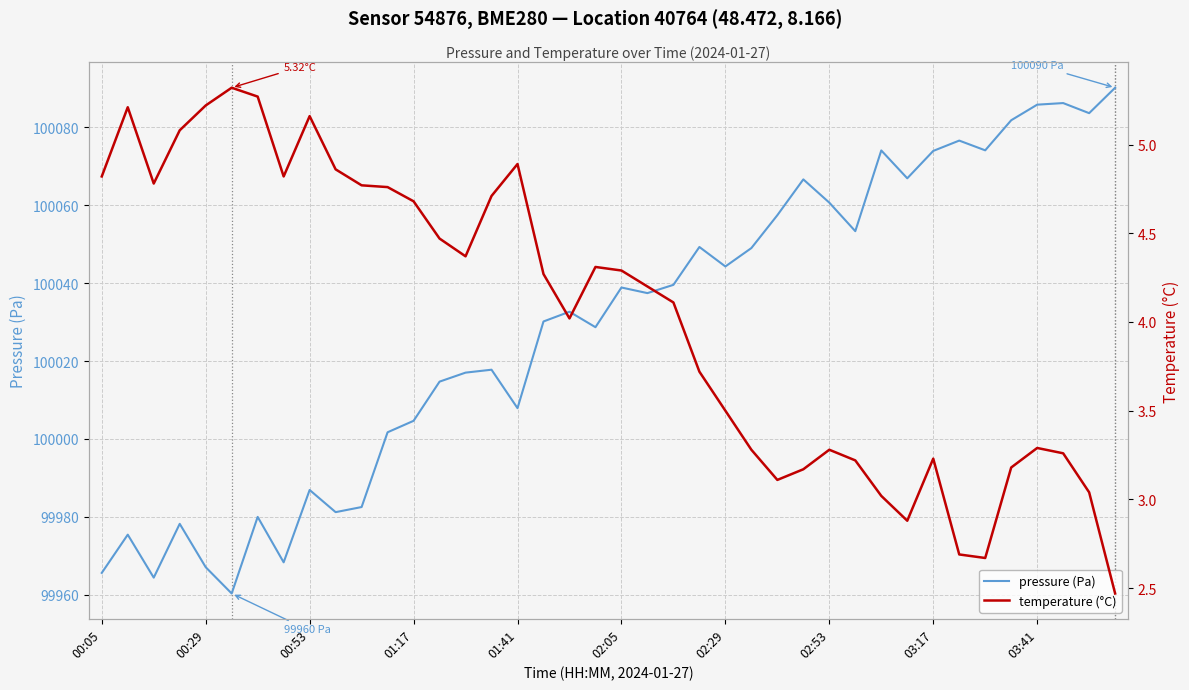

What is the total value across all series at 02:53?

100063.9